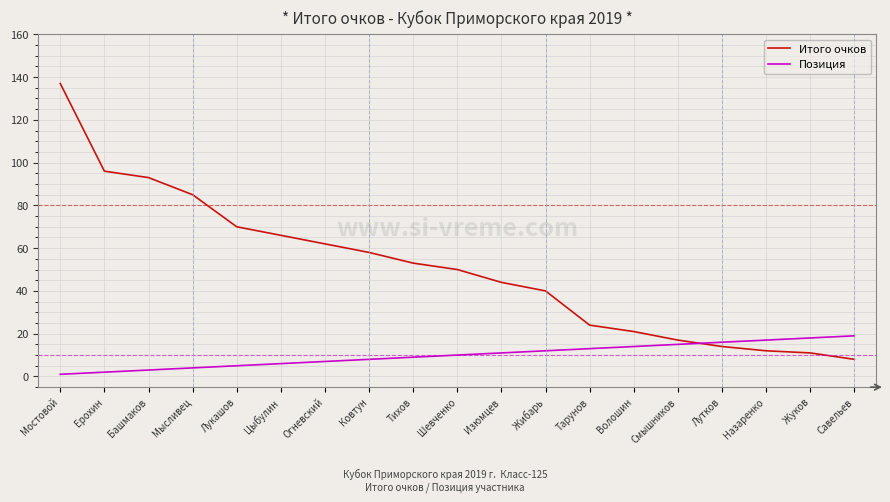

The Итого очков series shows 93 at Башмаков. True or false?

True